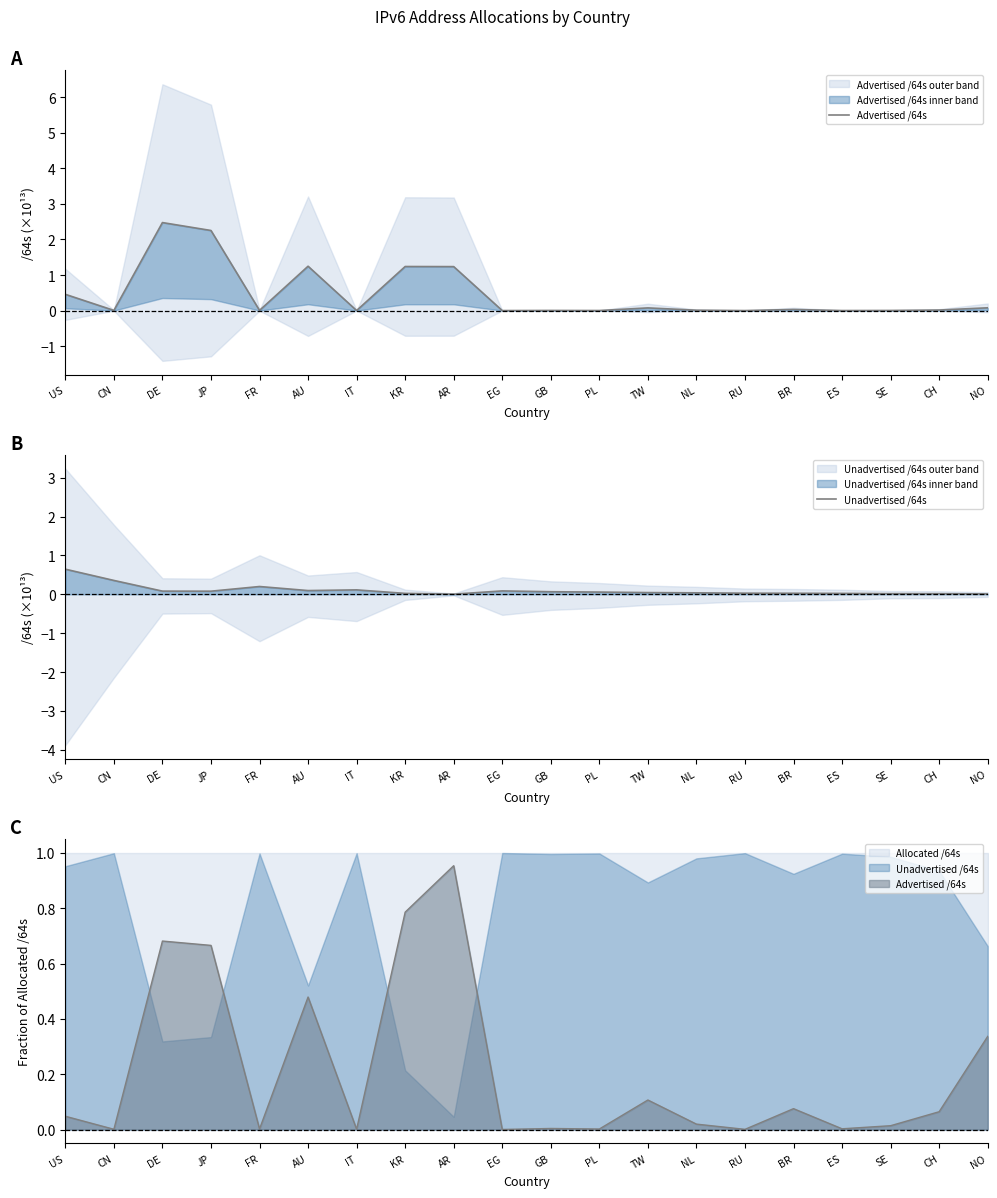

What is the label of the 13th point from the left?

TW